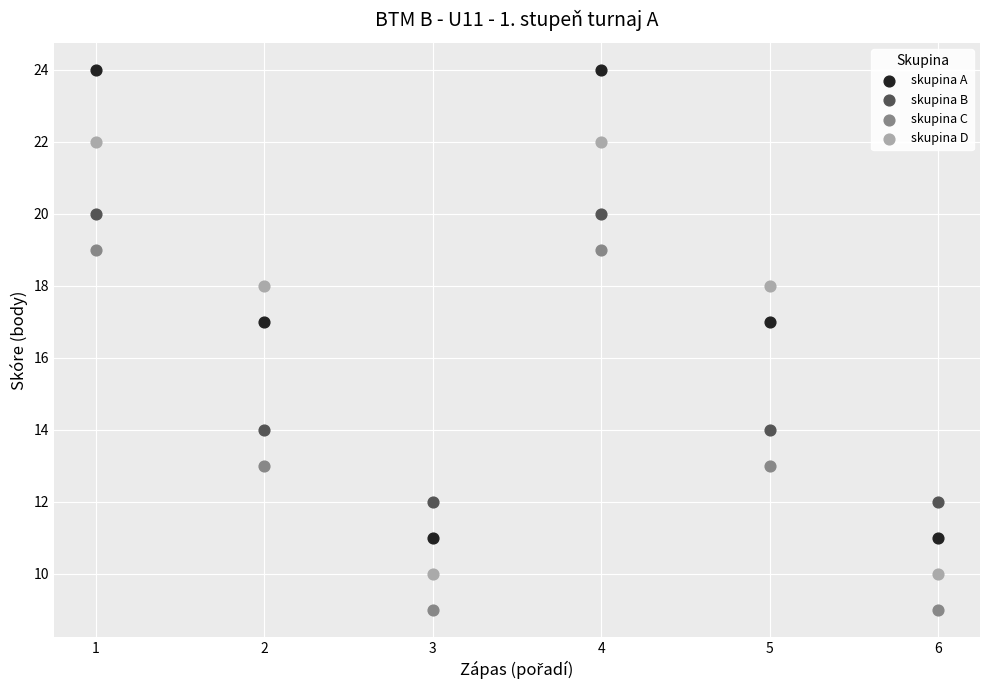

Across all data points, what is the range of Y values (max minus min)?

15